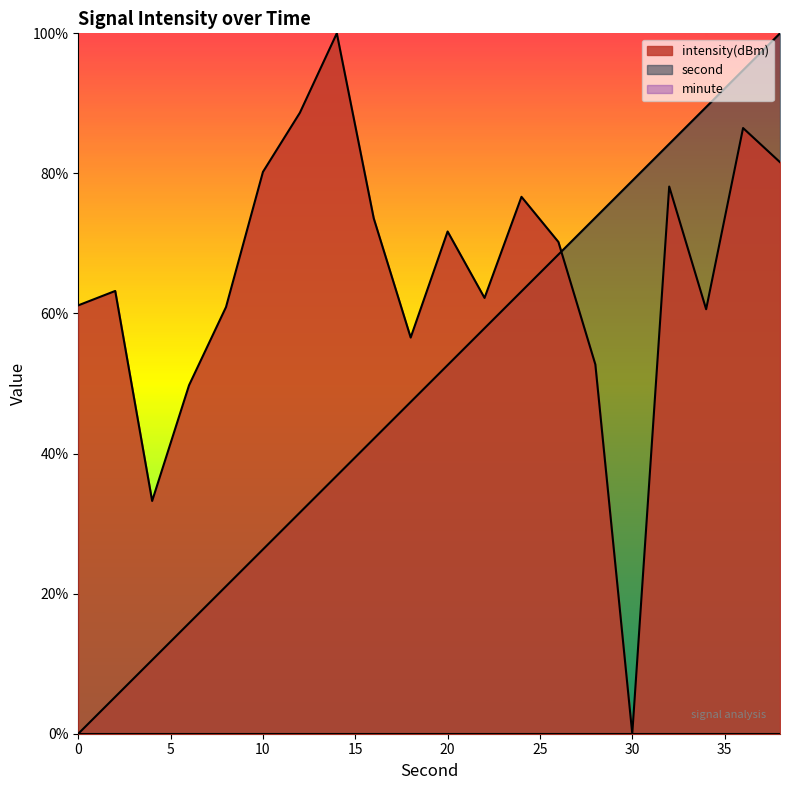

What is the difference between the maximum and second lowest values in the intensity series?

66.8